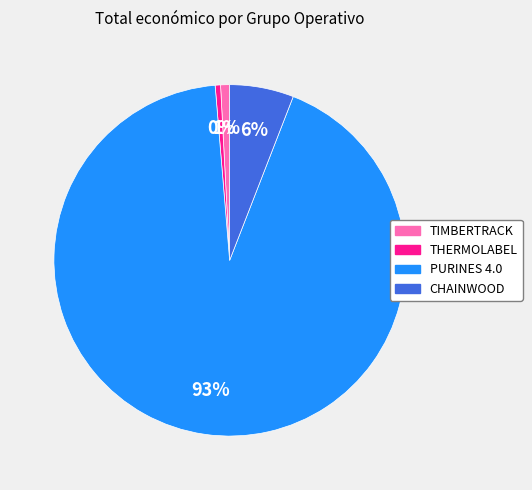

Between THERMOLABEL and CHAINWOOD, which is larger?

CHAINWOOD